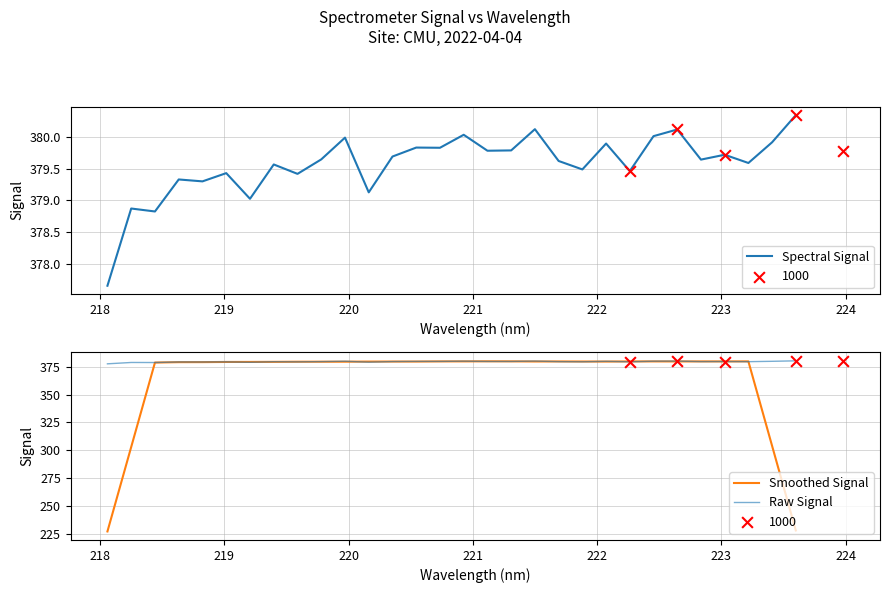

Is the value of Spectral Signal at 26 greater than the value of Smoothed Signal at 217?

Yes